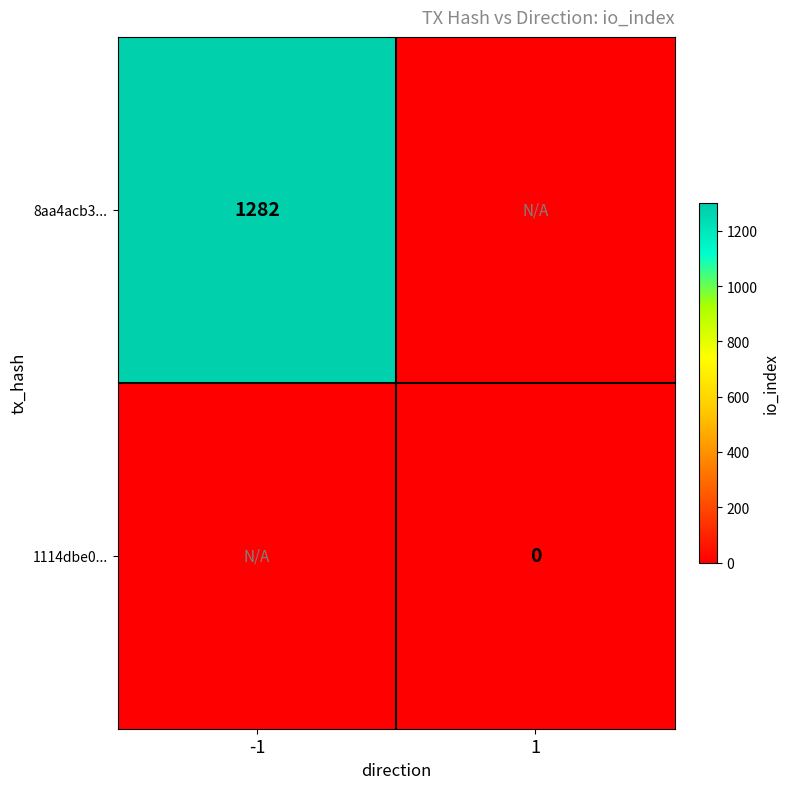

Is it true that 8aa4acb3... equals 1750 at -1?

False